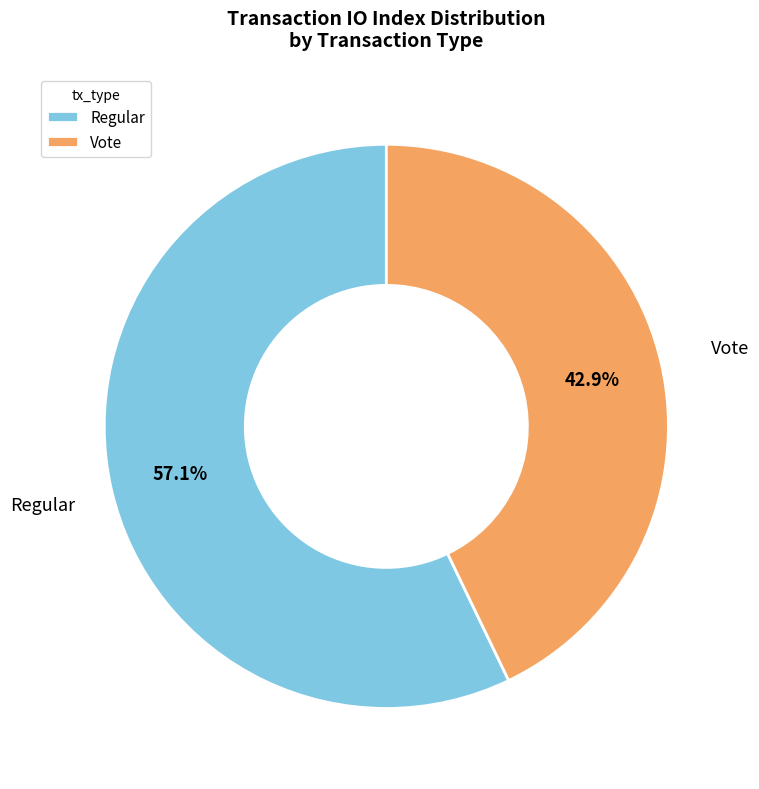

Is there a majority slice in this chart?

Yes